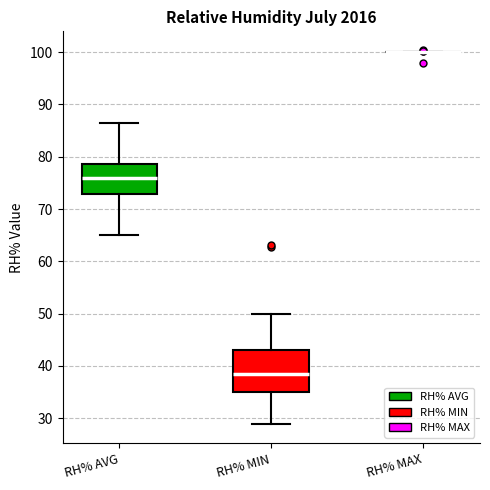

Where is the upper edge of the box for RH% AVG on the y-axis? The values are not printed on the chart, so give them approximately, as read against the axis.

79